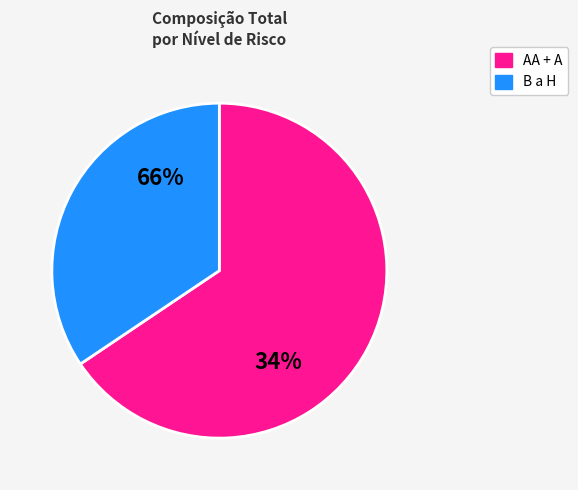

Is it true that E is 14% of the pie?

False